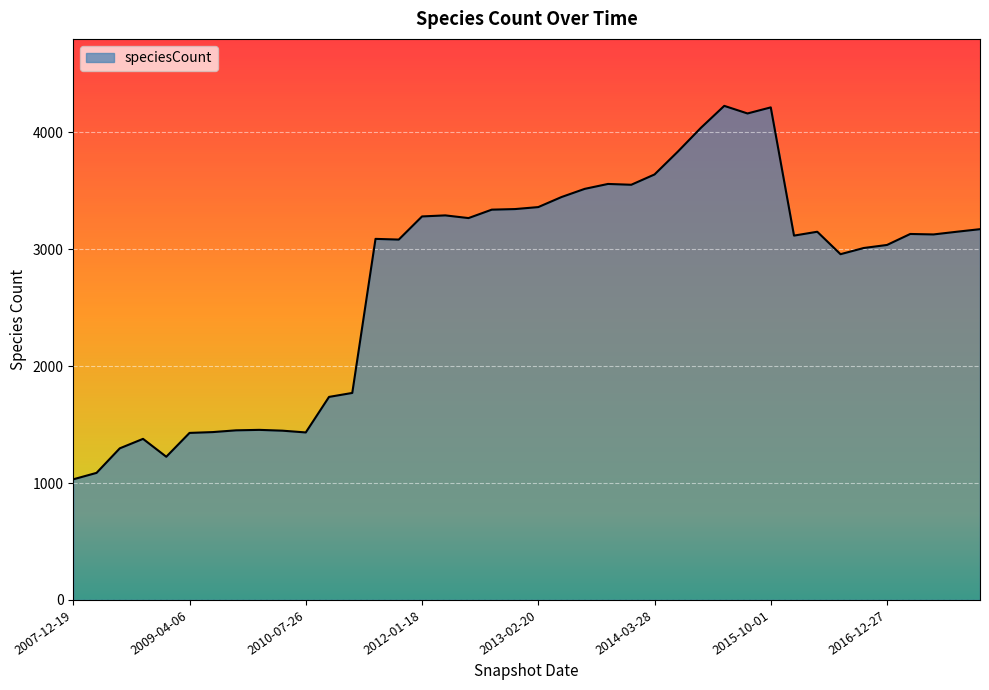

What is the minimum value shown in the chart?

1032